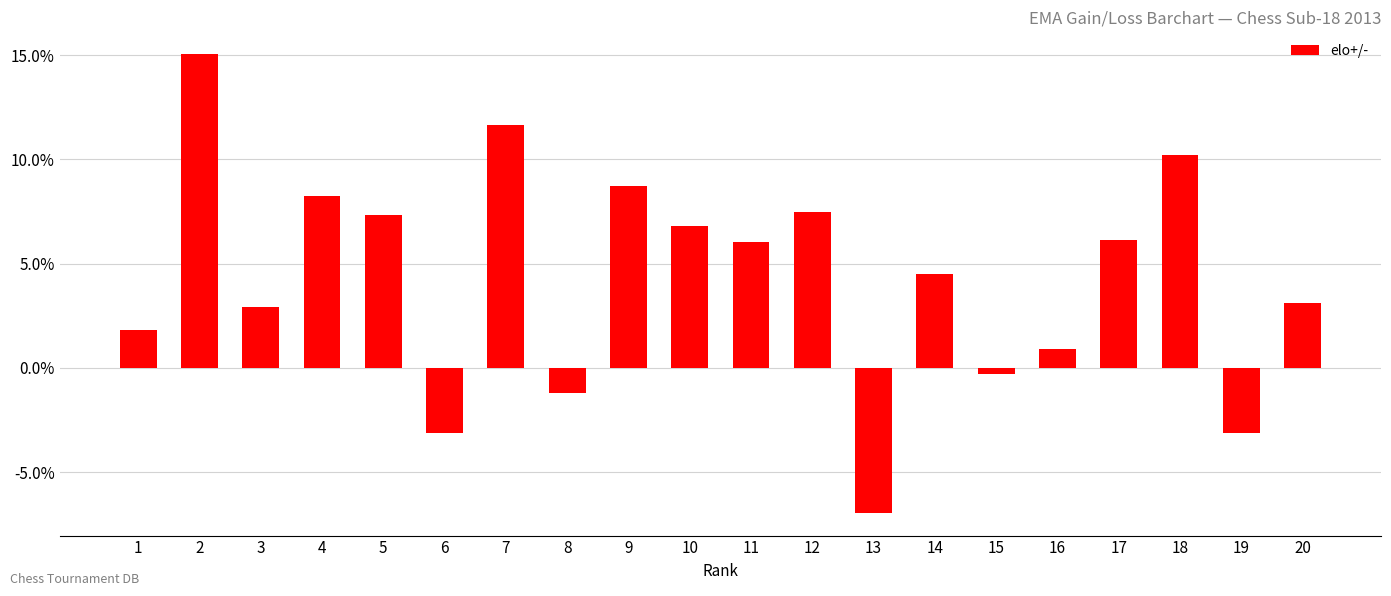

Which has a higher value, 16 or 8?

16